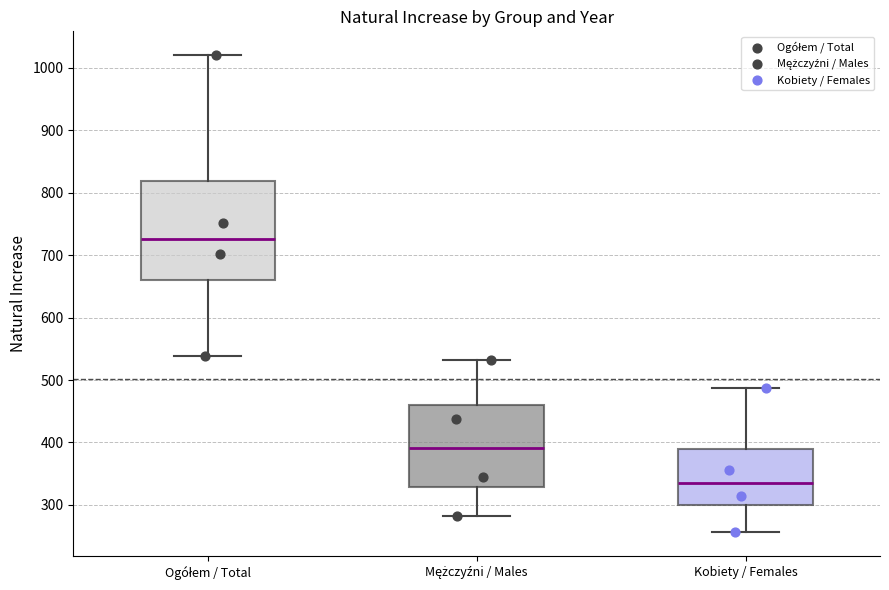

Reading left to right, read every box against the y-axis: the position of its median line, the range the box covers, and the ends of its whiskers. The values are not printed on the chart, so give them approximately, as read against the axis.

Ogółem / Total: median 730, box 660 to 820, whiskers 540 to 1020
Mężczyźni / Males: median 390, box 330 to 460, whiskers 280 to 530
Kobiety / Females: median 340, box 300 to 390, whiskers 260 to 490